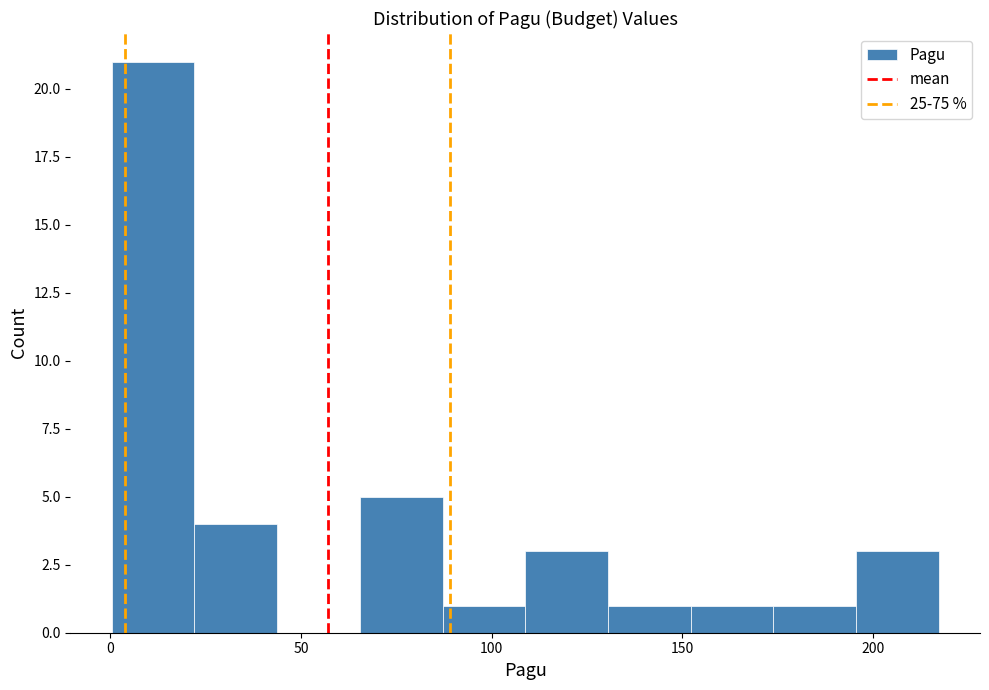

Reading left to right, list every bar in this chart as the range it spans on the x-axis followed by its height. Neither the bar edges nor the heights are printed on the chart, so give them approximately, as read against the axes.

0 to 20: 21
20 to 45: 4
45 to 65: 0
65 to 85: 5
85 to 110: 1
110 to 130: 3
130 to 150: 1
150 to 175: 1
175 to 195: 1
195 to 215: 3